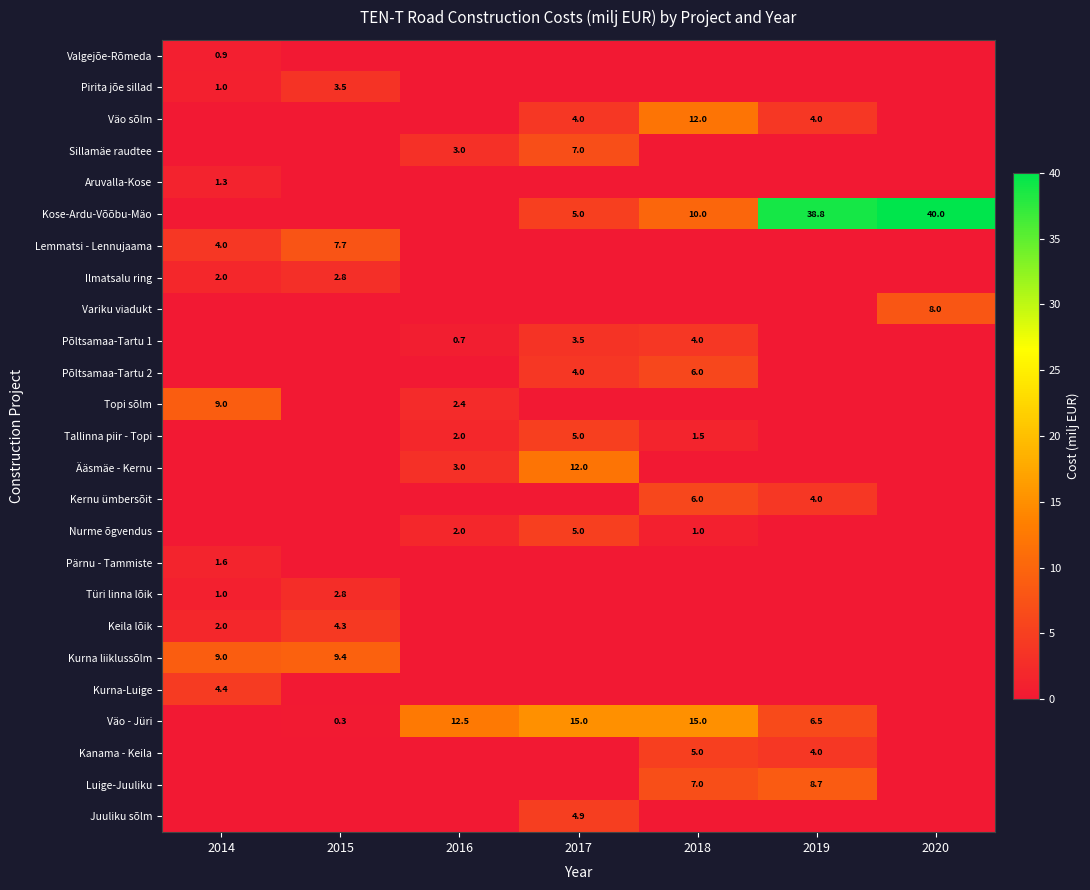

Is it true that Kurna liiklussõlm equals 12.8 at 2015?

False